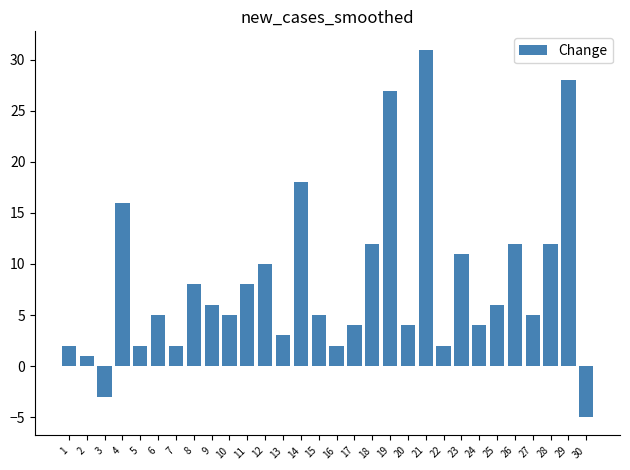

What is the value of the 27th bar from the left?

5